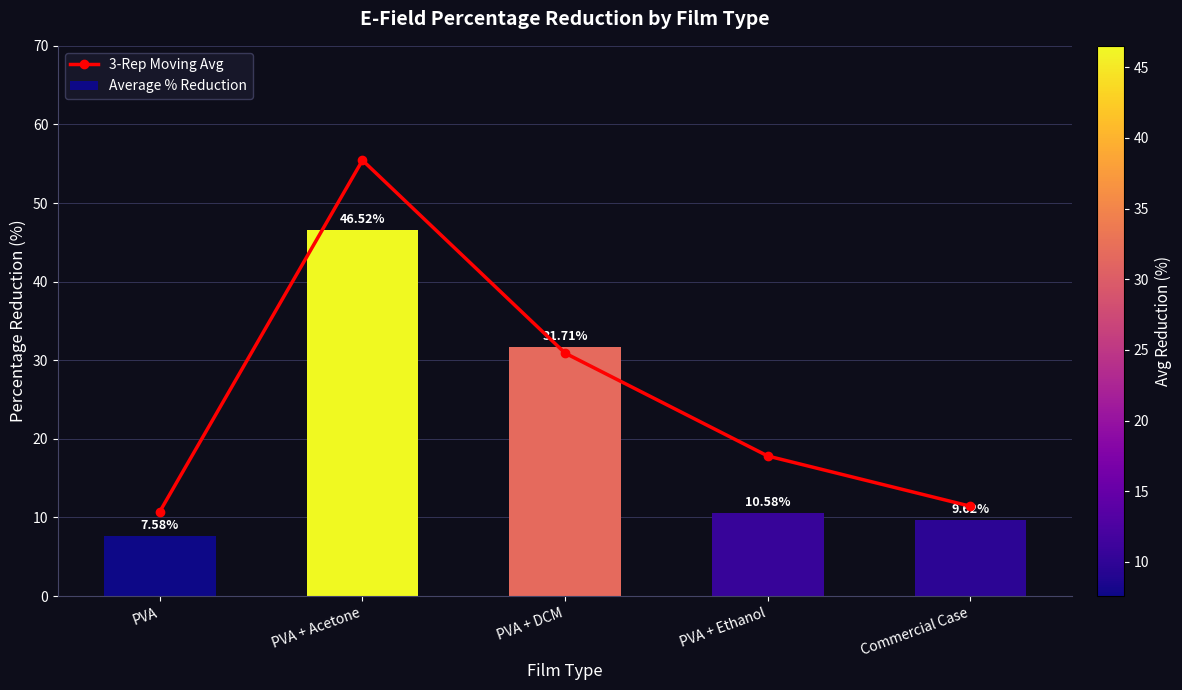

How many groups of bars are there?

5